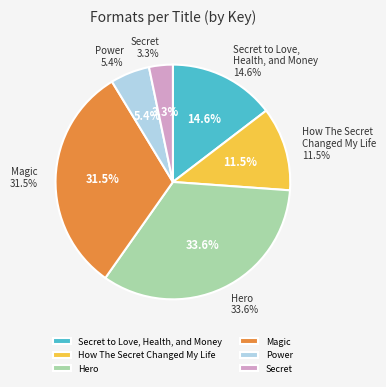

What is the smallest slice in the pie chart?

Secret